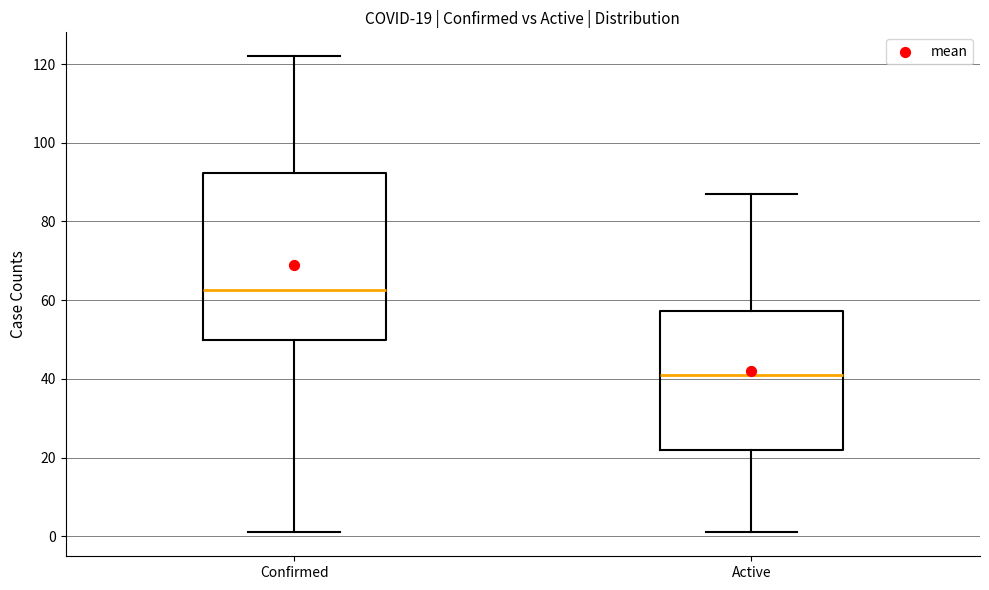

Comparing the boxes themselves (not the whiskers), which one is the tallest?

Confirmed